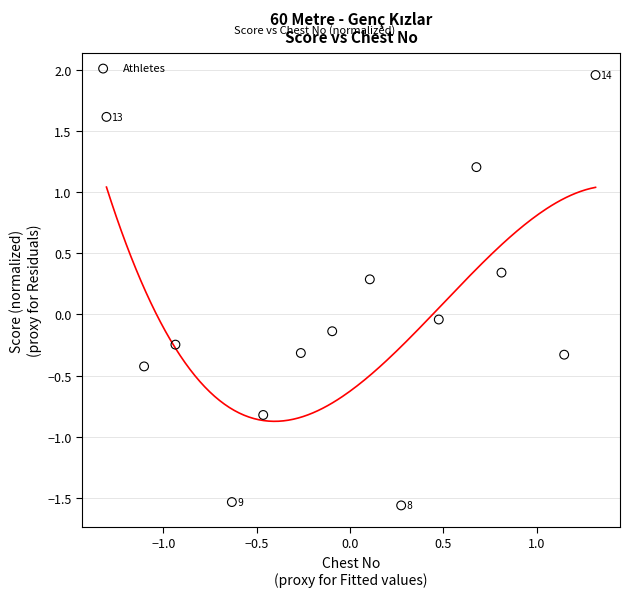

What is the range of X values (max minus min)?

2.6